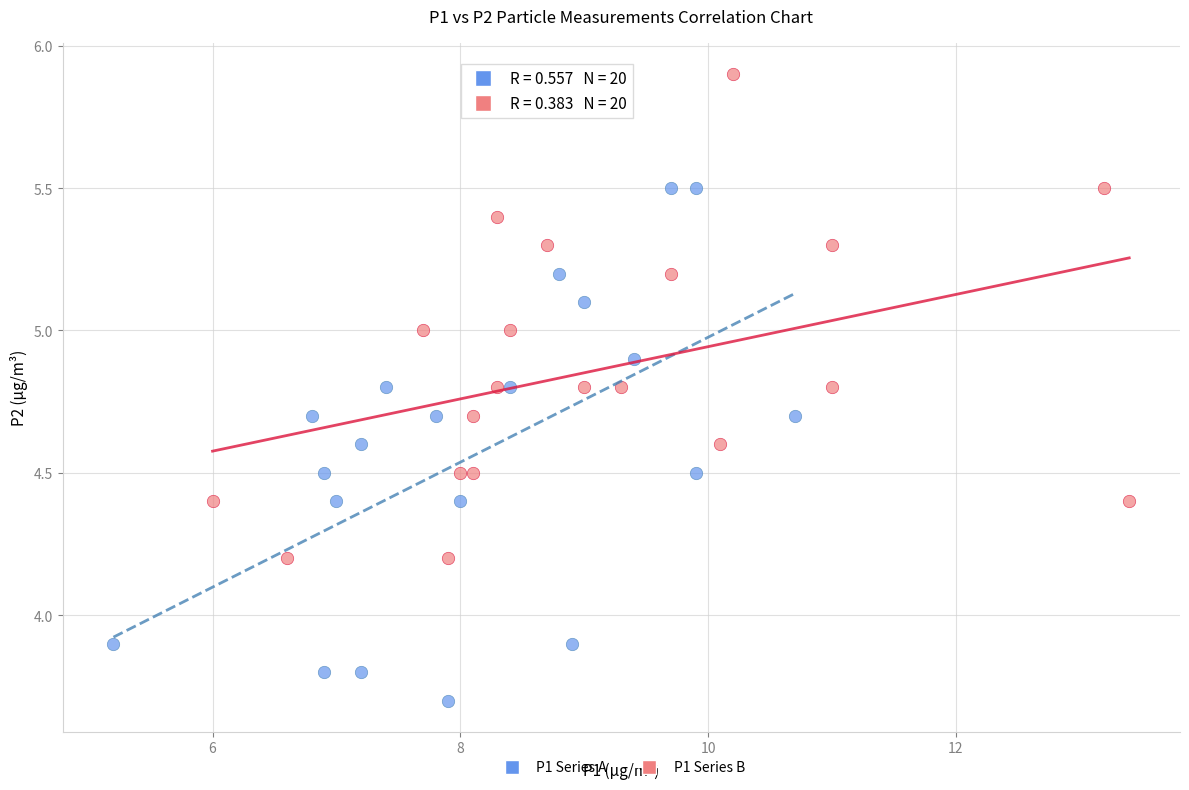

Which series contains the lowest Y value?

P1 Series A